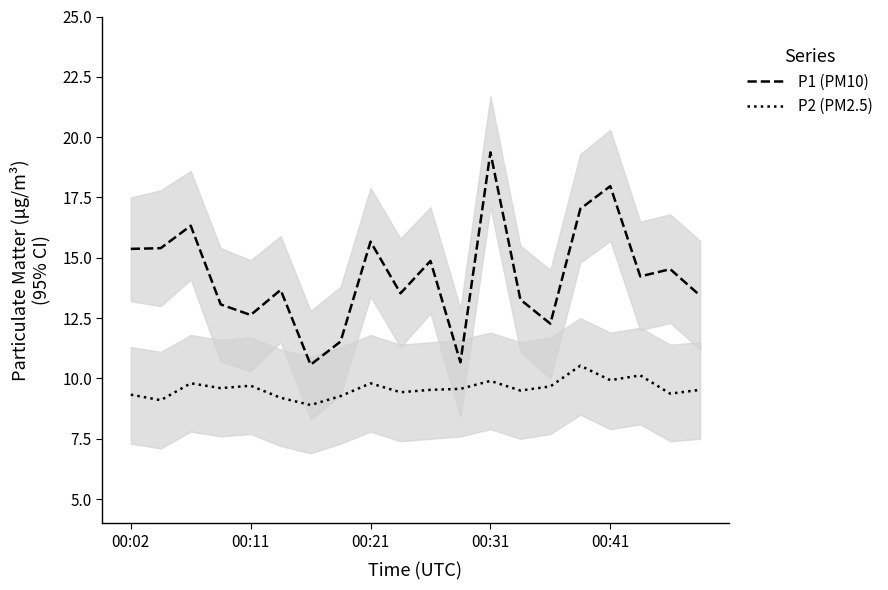

What is the greatest value displayed?

19.4